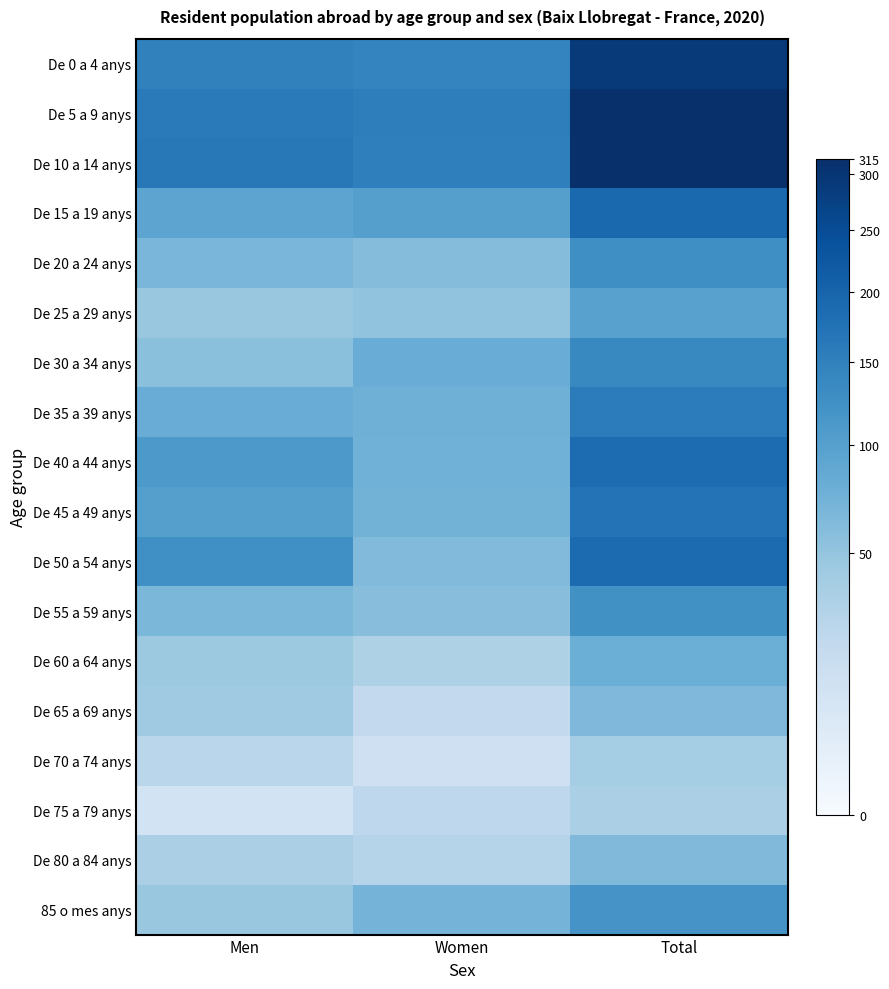

What is the greatest value displayed?

315